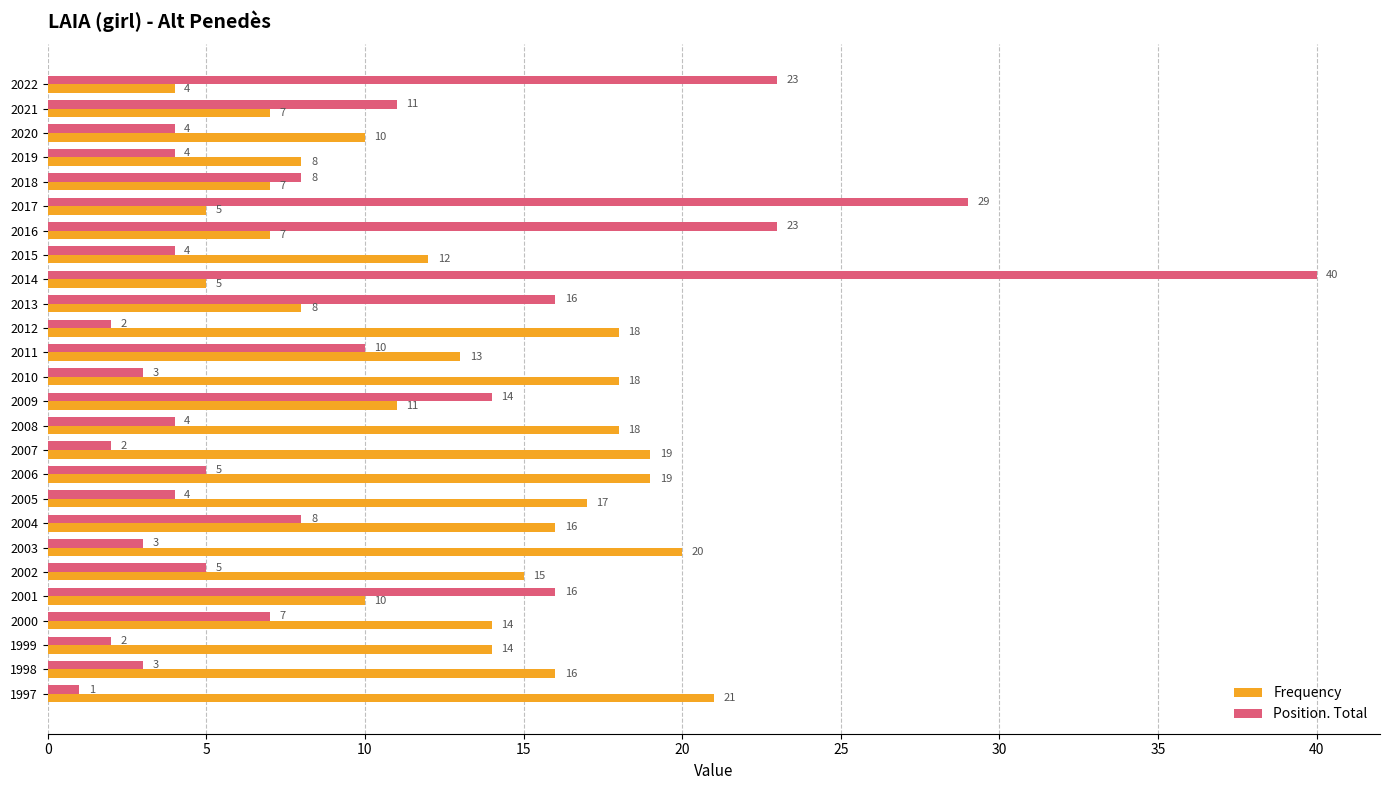

Which category has the highest value across all series?

2014